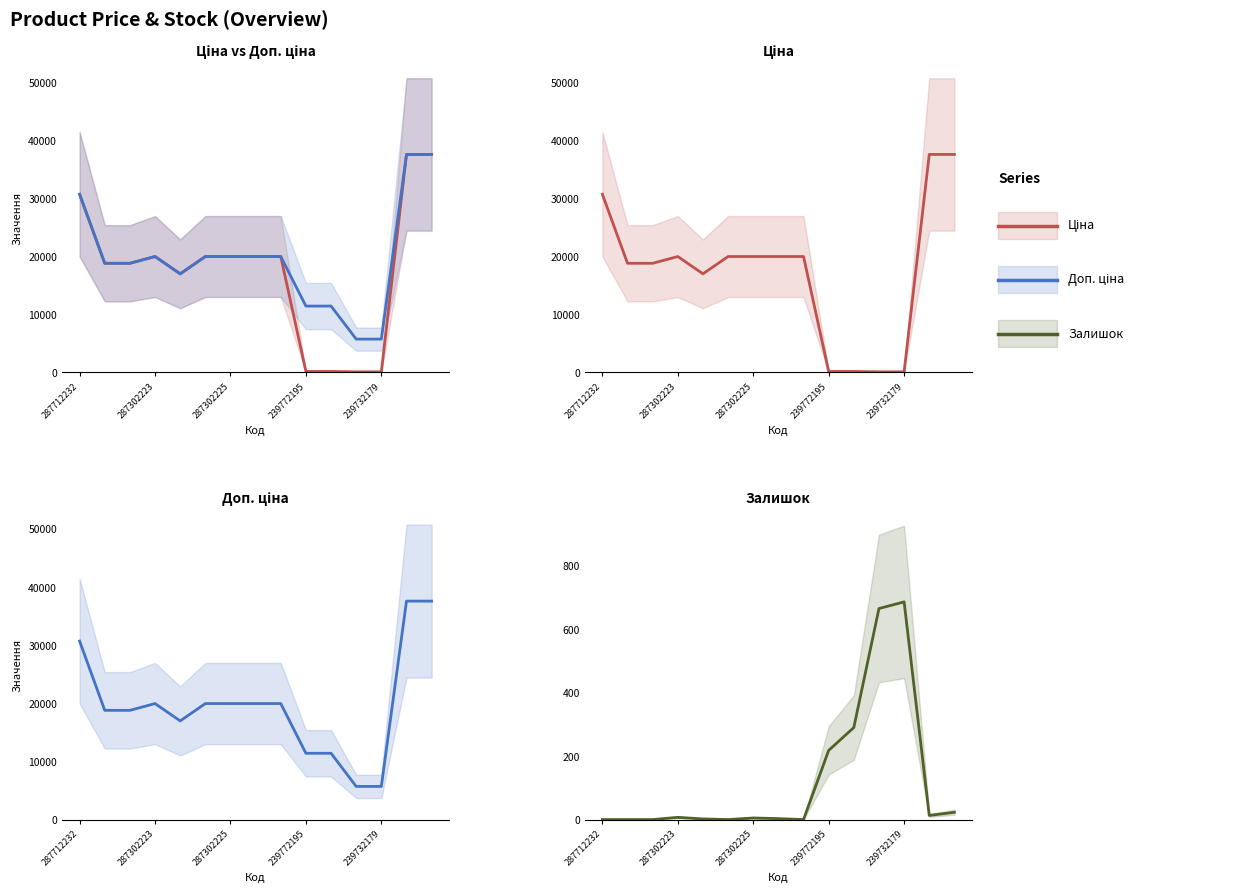

The Залишок series shows 330.6 at 239772195. True or false?

False